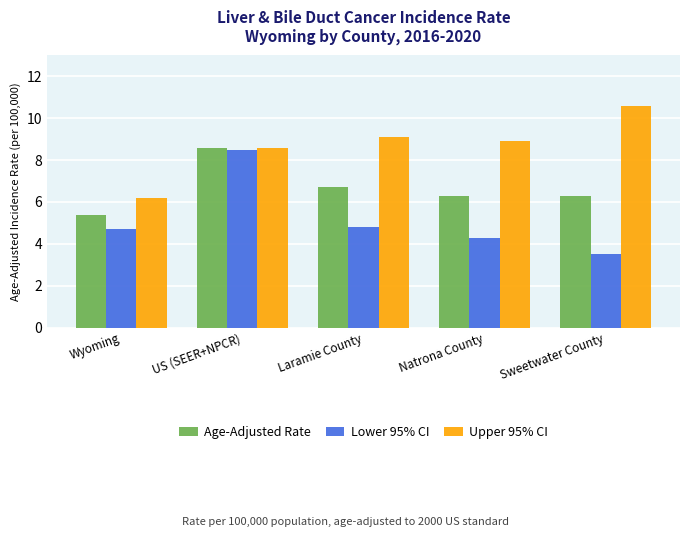

Where does the Age-Adjusted Rate series first go above 6?

US (SEER+NPCR)